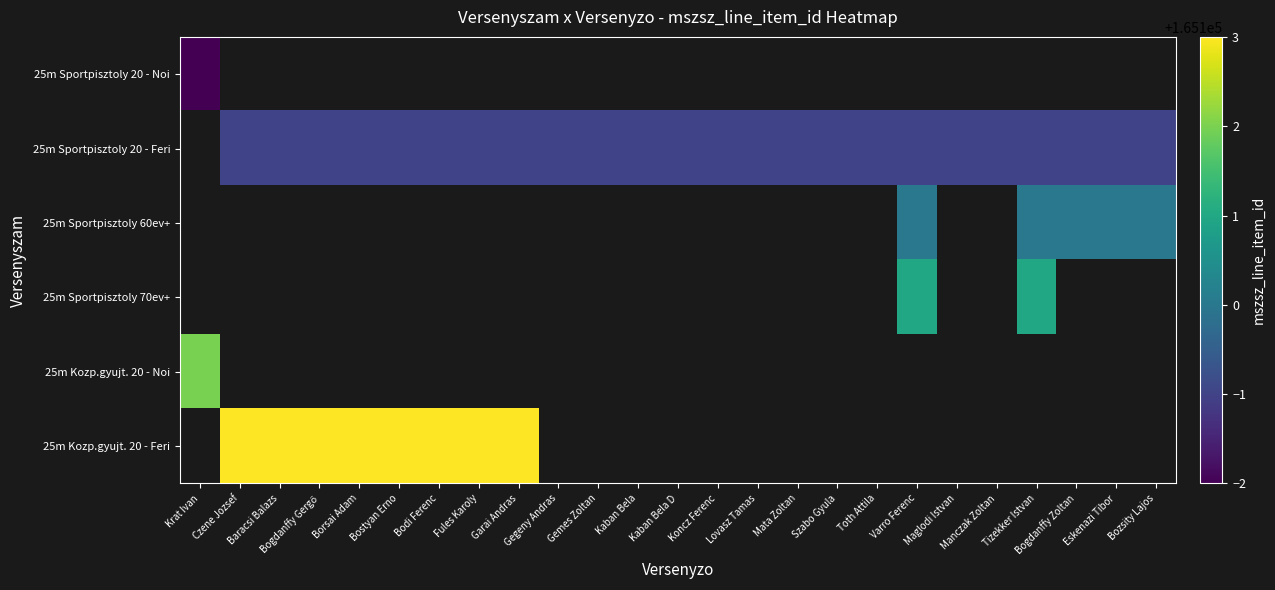

At how many categories does at least one series exceed 165100?

11